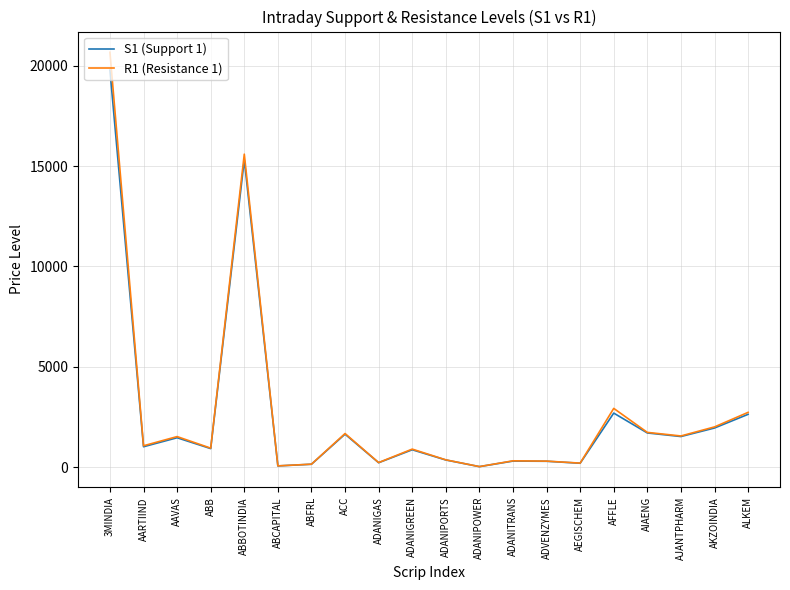

Which series has the largest range (max minus min)?

R1 (Resistance 1)